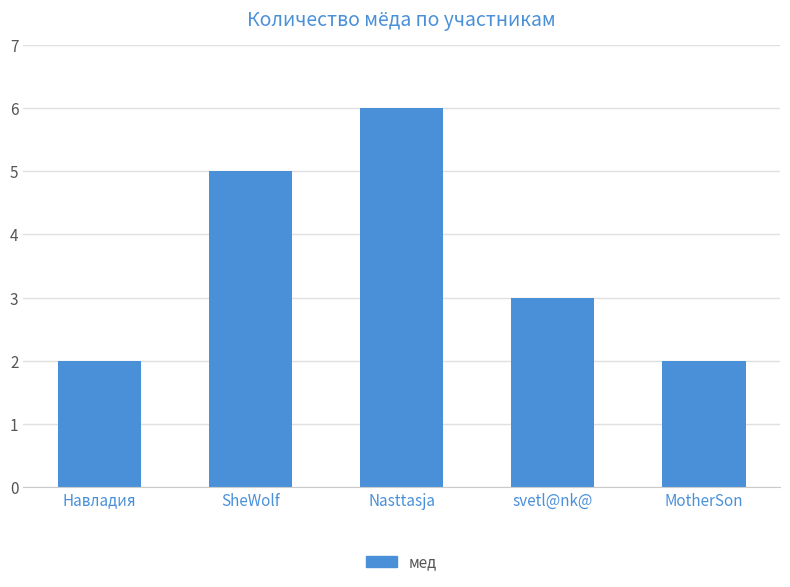

What is the approximate value at svetl@nk@?

3